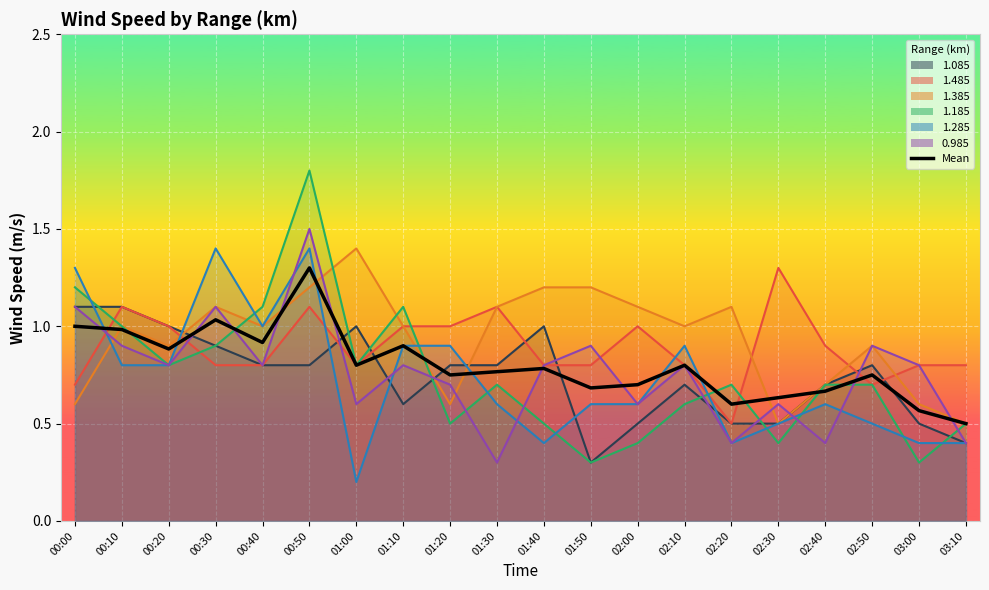

What is the label of the 13th point from the left?

02:00